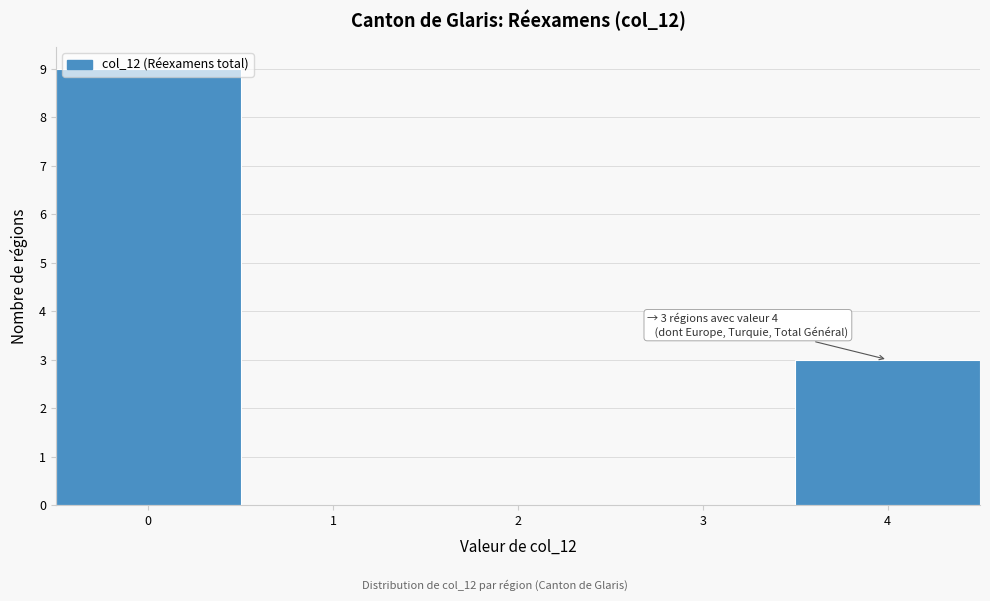

What is the change in value from 0 to 1?

-9